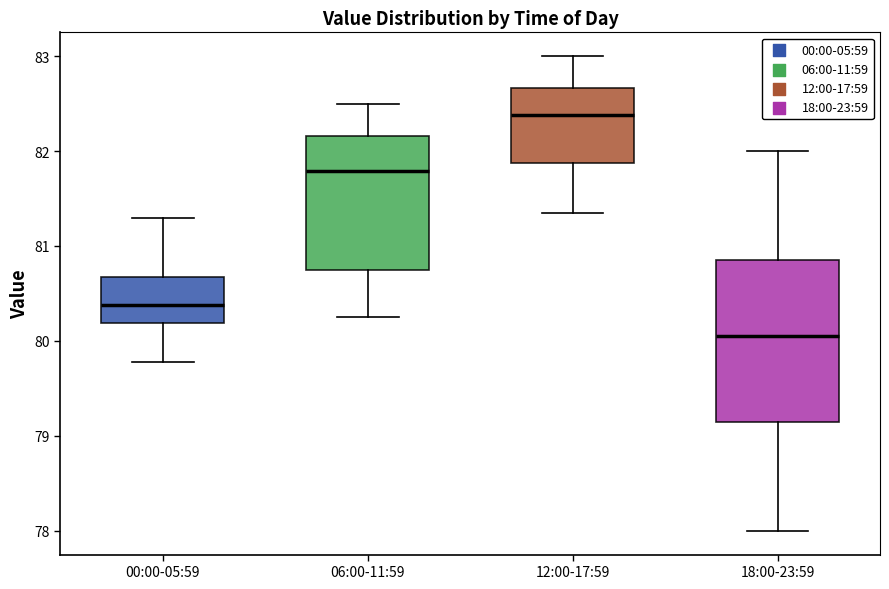

Reading left to right, transcribe this box plot: for each box, give where its median line is, the range the box spans, and where its two whiskers end, as read against the y-axis. The values are not printed on the chart, so give them approximately, as read against the axis.

00:00-05:59: median 80.4, box 80.2 to 80.7, whiskers 79.8 to 81.3
06:00-11:59: median 81.8, box 80.8 to 82.2, whiskers 80.3 to 82.5
12:00-17:59: median 82.4, box 81.9 to 82.7, whiskers 81.4 to 83.0
18:00-23:59: median 80.1, box 79.2 to 80.9, whiskers 78.0 to 82.0